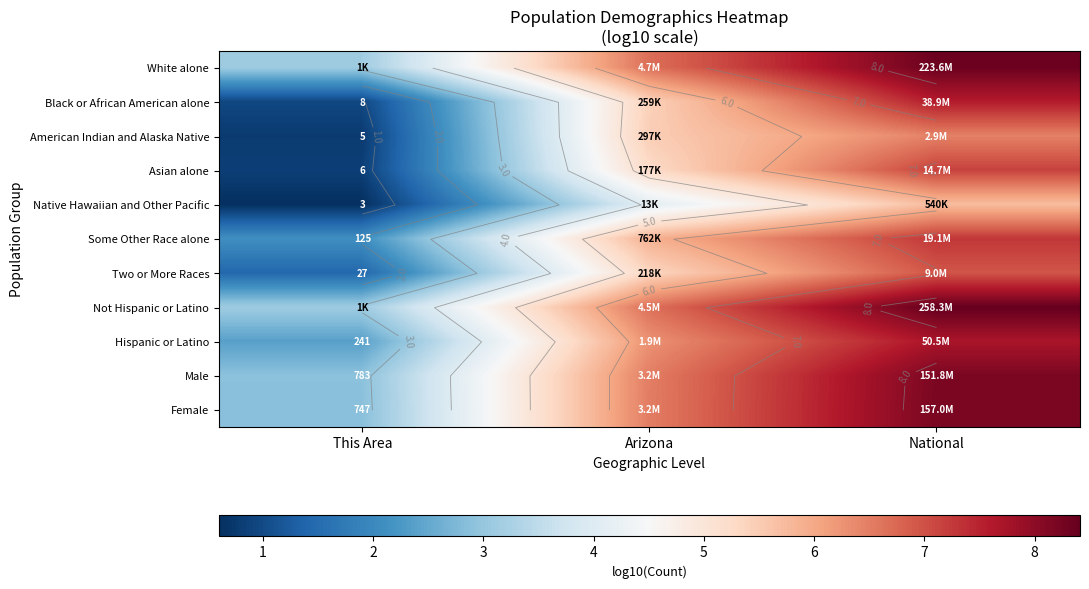

Which series has the largest total across all categories?

Not Hispanic or Latino